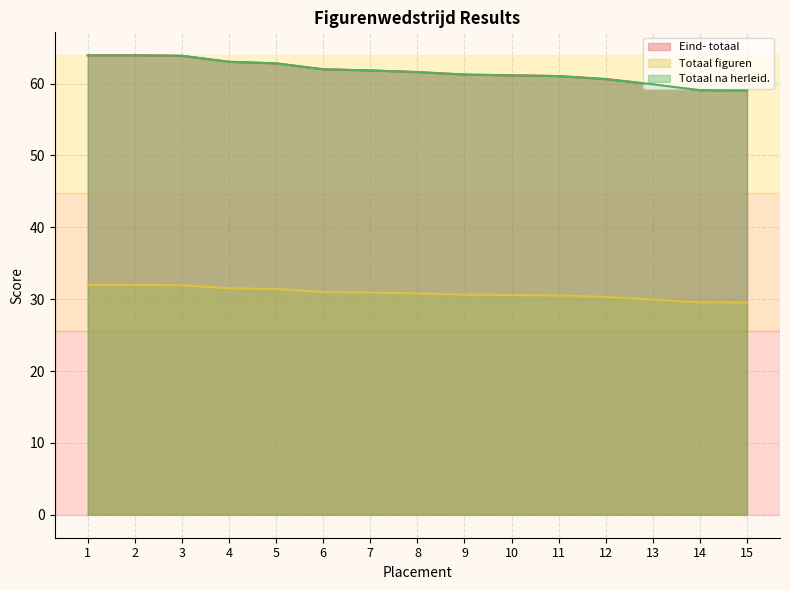

Is the value of Totaal na herleid. at 13 greater than the value of Eind- totaal at 6?

No